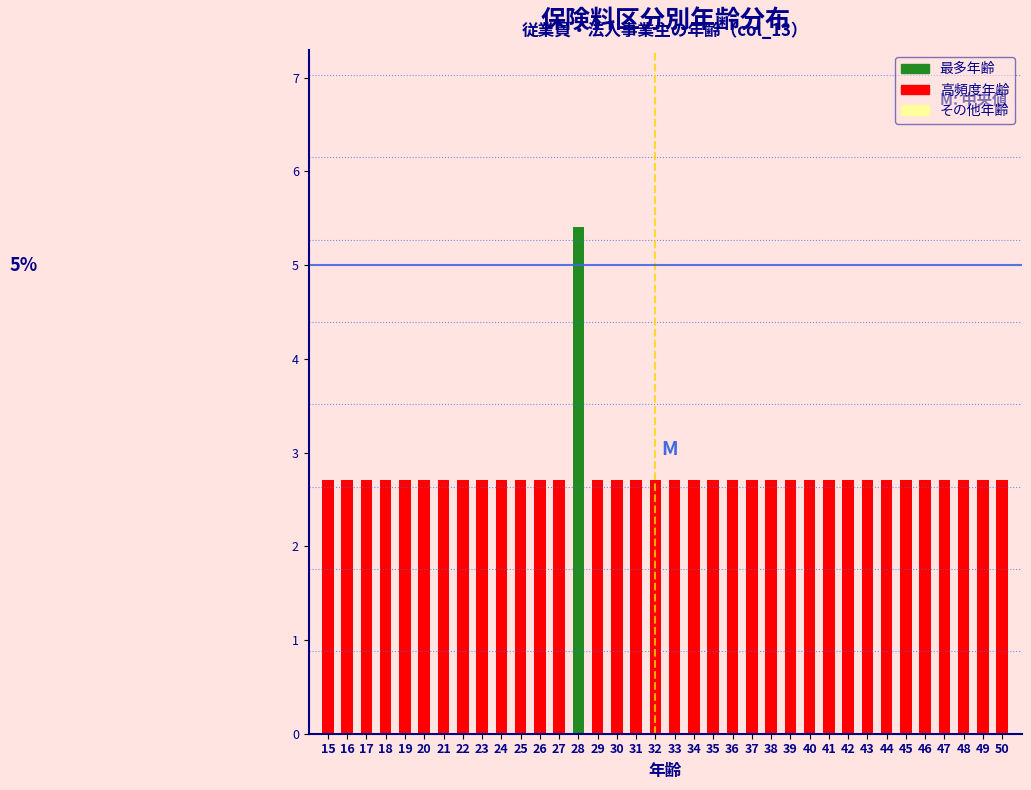

The value at 44 is 2.7. True or false?

True